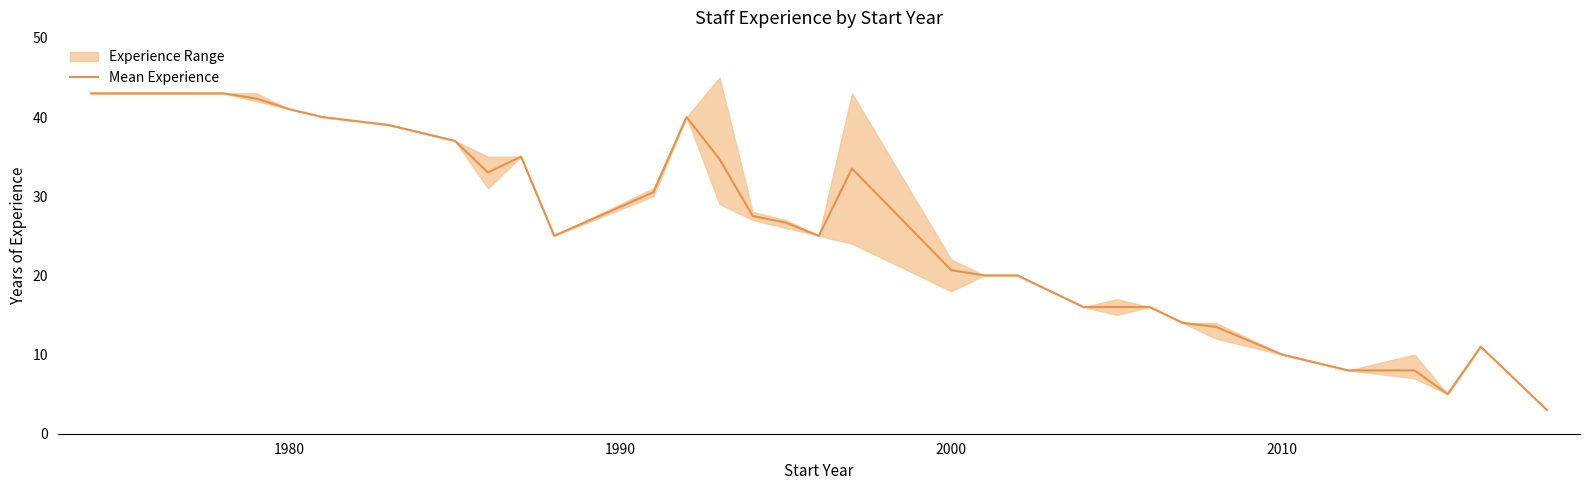

Reading left to right, what are all the values shown in this chart?

43.0	43.0	43.0	42.3	41.0	40.0	39.0	37.0	33.0	35.0	25.0	30.5	40.0	34.7	27.5	26.7	25.0	33.5	20.7	20.0	20.0	16.0	16.0	16.0	14.0	13.5	10.0	8.0	8.0	5.0	11.0	3.0